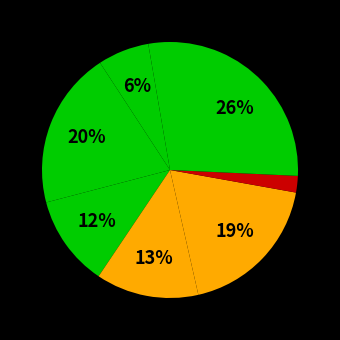

Count the number of slices in the pie.

8